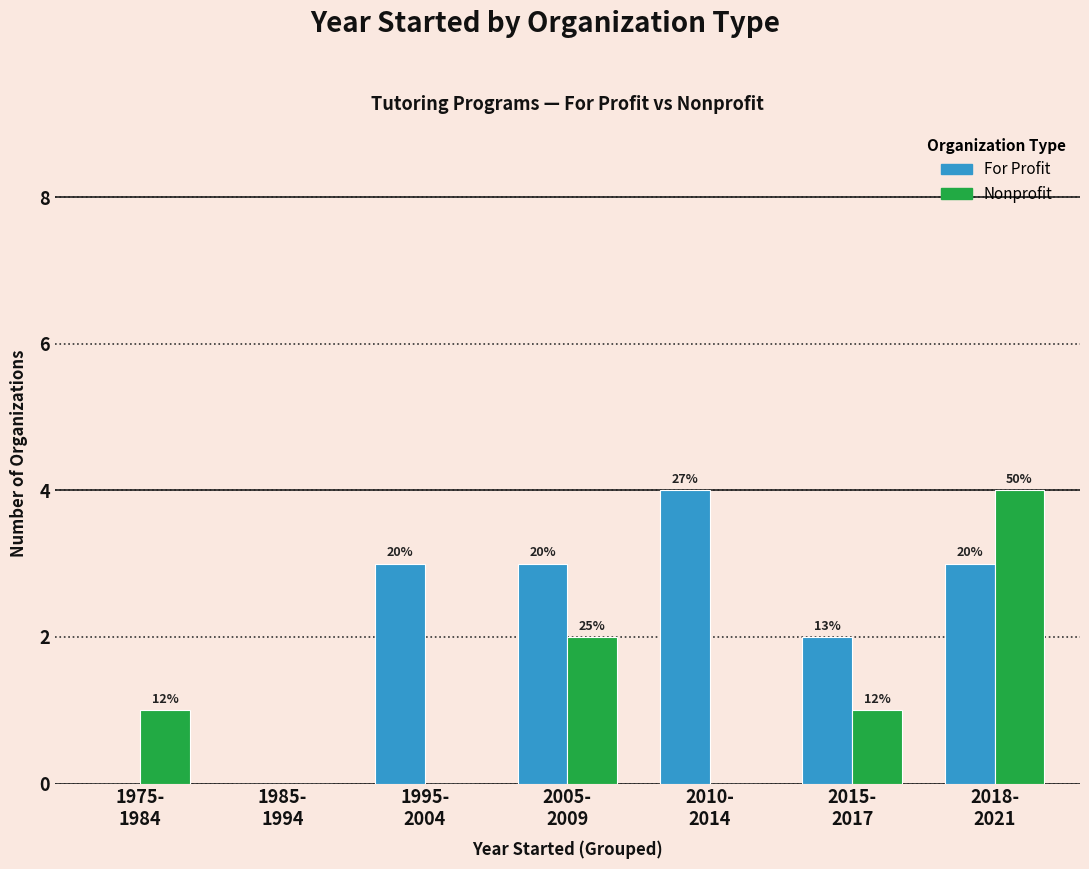

List the series in order of their overall mean, highest first.

For Profit, Nonprofit